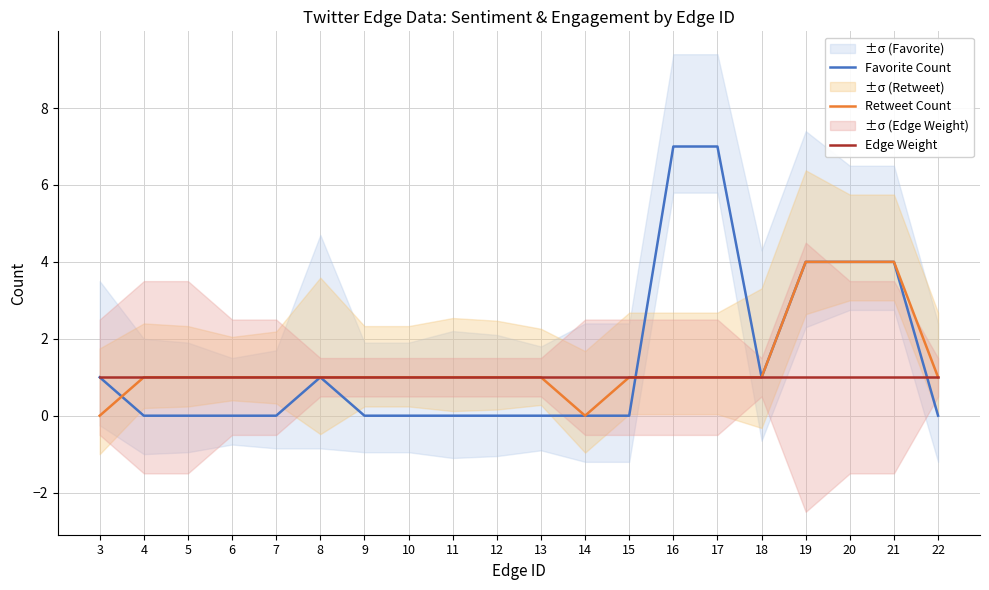

At how many categories does at least one series exceed 5?

2